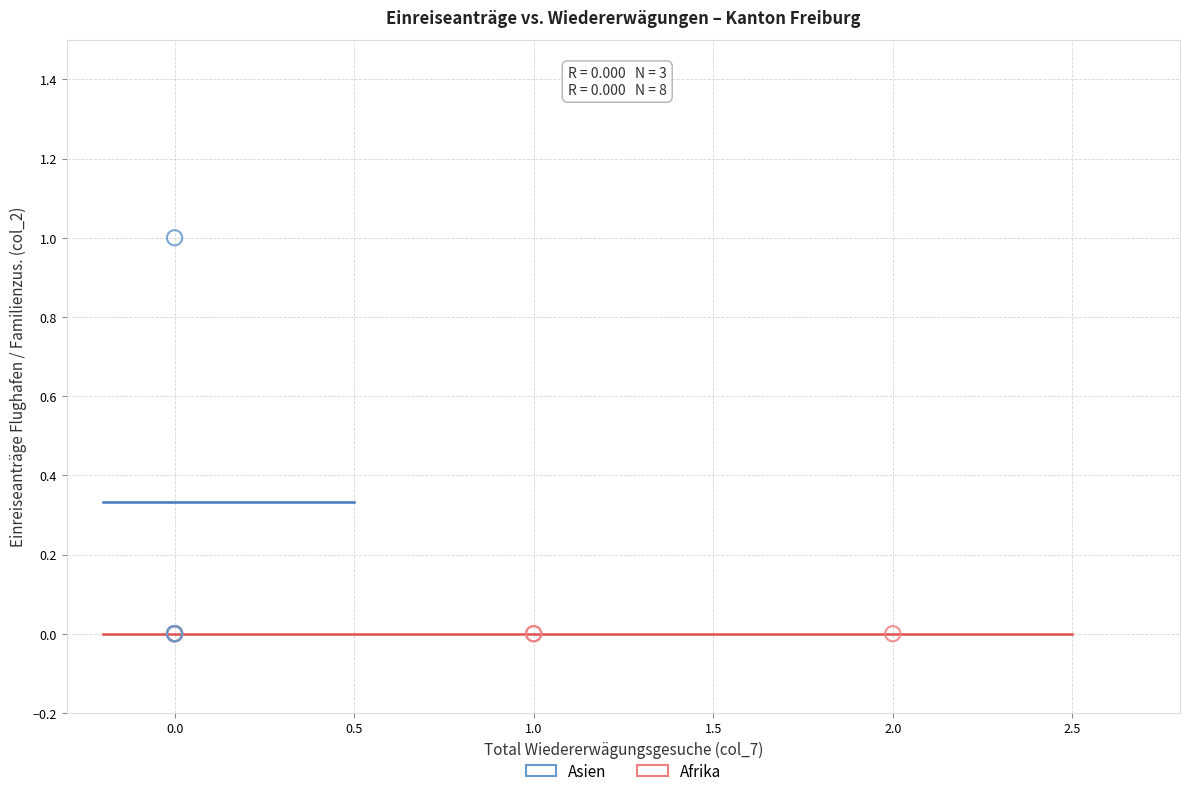

Which series contains the highest Y value?

Asien